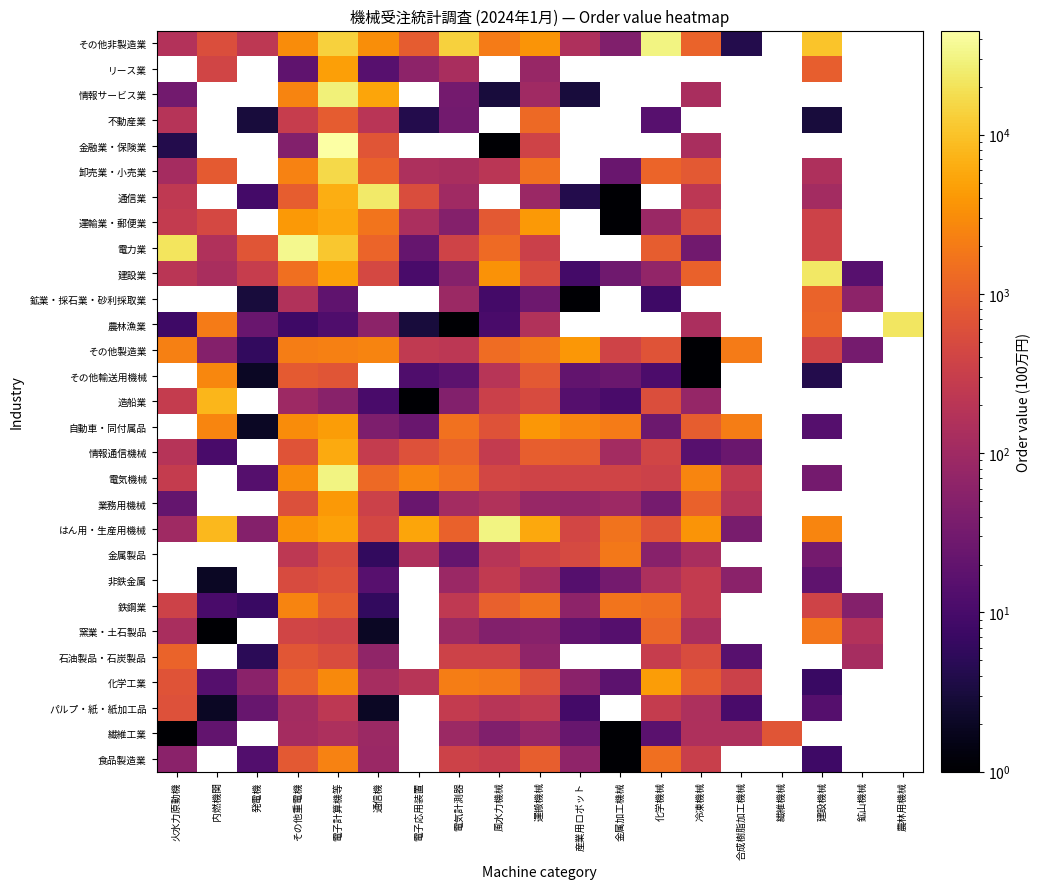

Which label corresponds to the smallest value in the chart?

金属加工機械